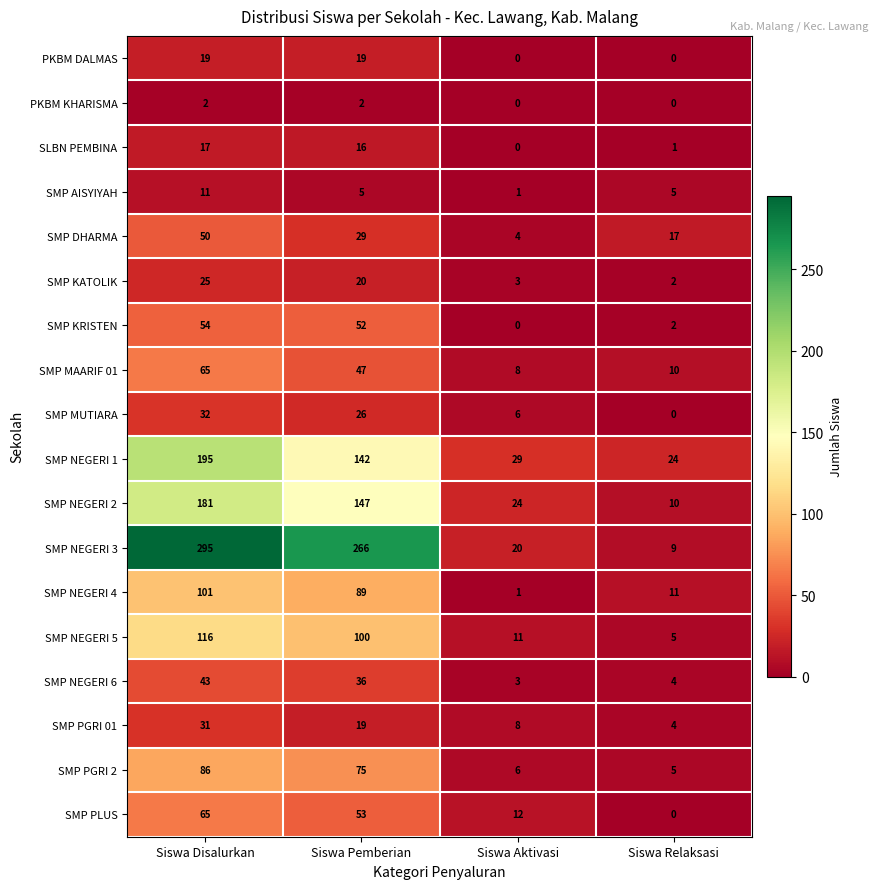

List the labels in order of SMP DHARMA value, smallest first.

Siswa Aktivasi, Siswa Relaksasi, Siswa Pemberian, Siswa Disalurkan